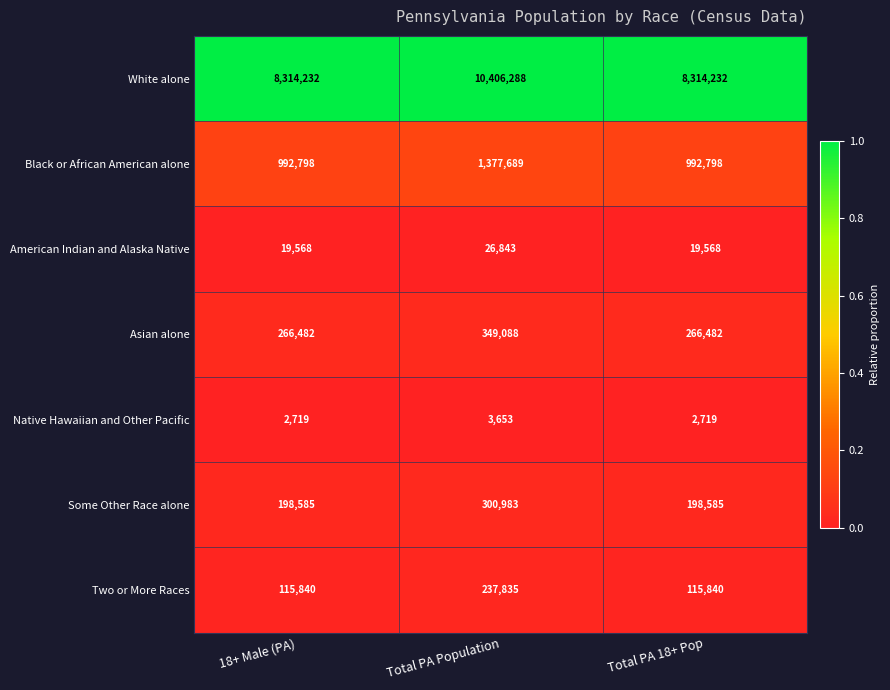

List the series in order of their peak value, highest first.

White alone, Black or African American alone, Asian alone, Some Other Race alone, Two or More Races, American Indian and Alaska Native, Native Hawaiian and Other Pacific